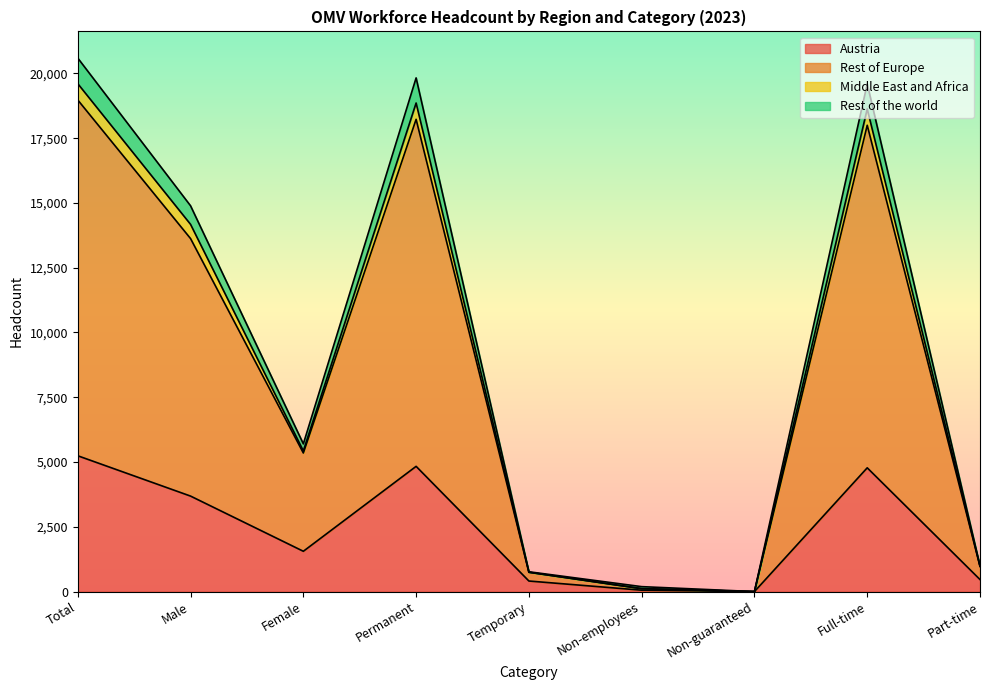

What is the highest value of the Austria series?

5242